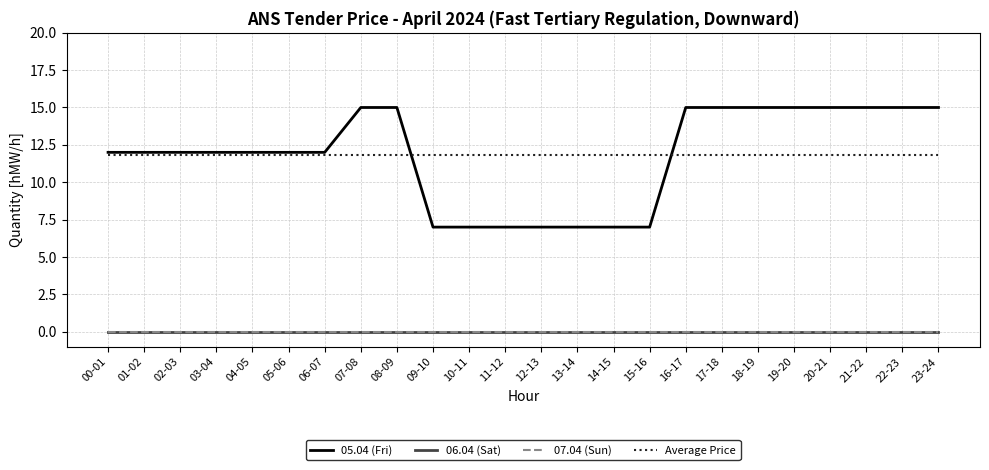

Is this an area chart (filled region under the line)?

No